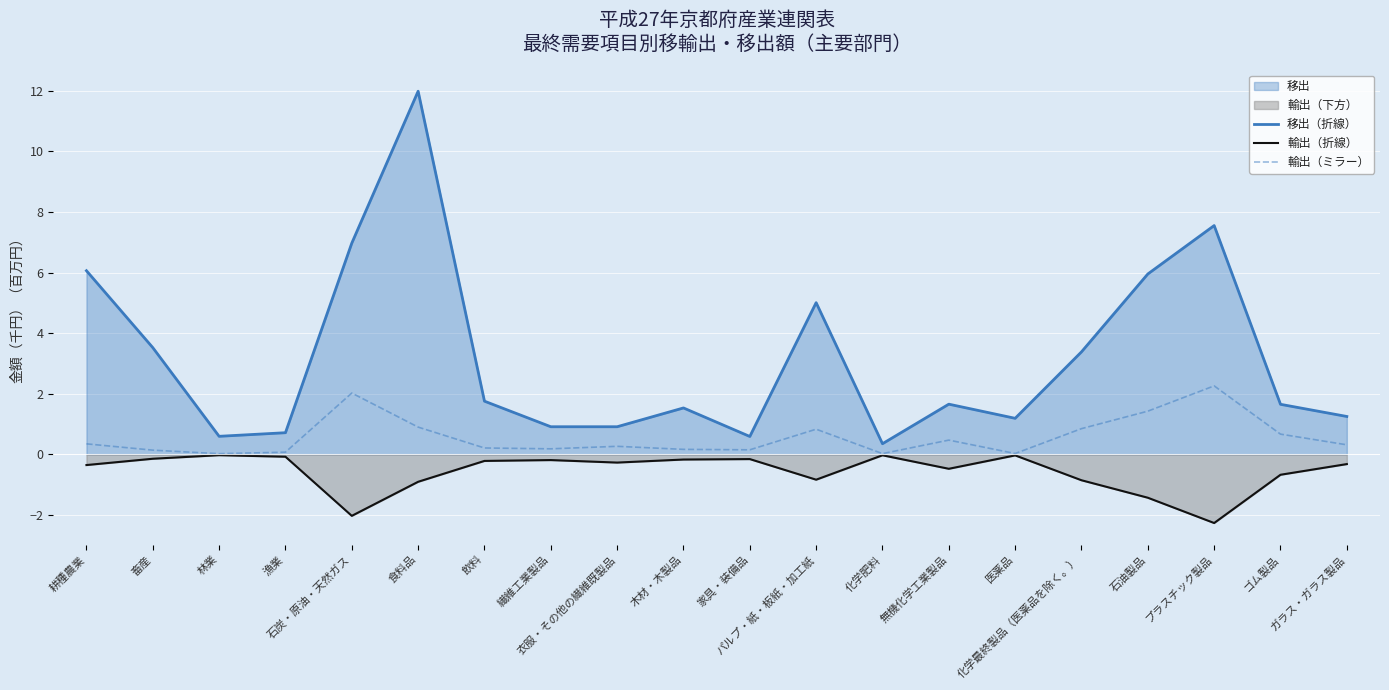

Does the chart display data point markers on the line(s)?

No